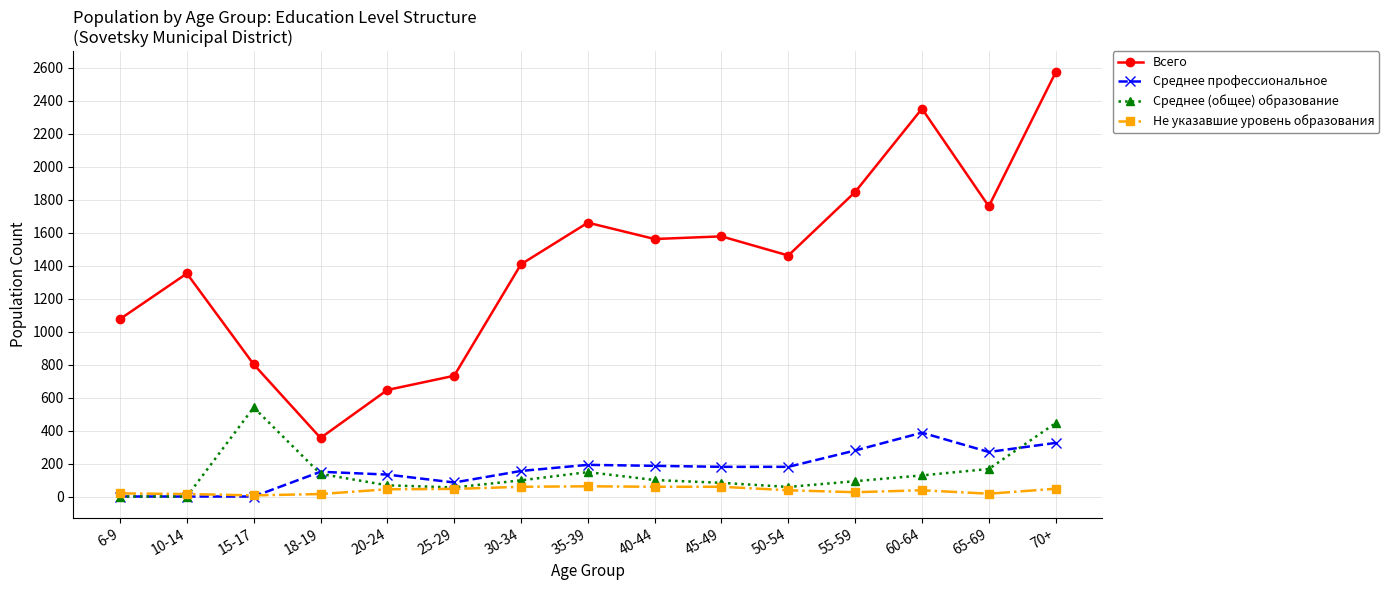

At 30-34, list the series in order from largest to smallest.

Всего, Среднее профессиональное, Среднее (общее) образование, Не указавшие уровень образования